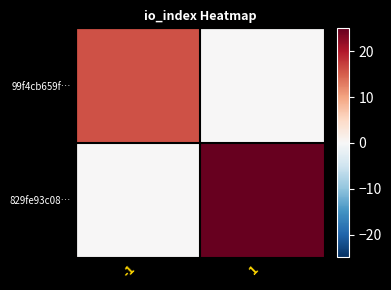

Reading left to right, transcribe all the data shown in this chart.

99f4cb659f…: -1=16	1=0
829fe93c08…: -1=0	1=25